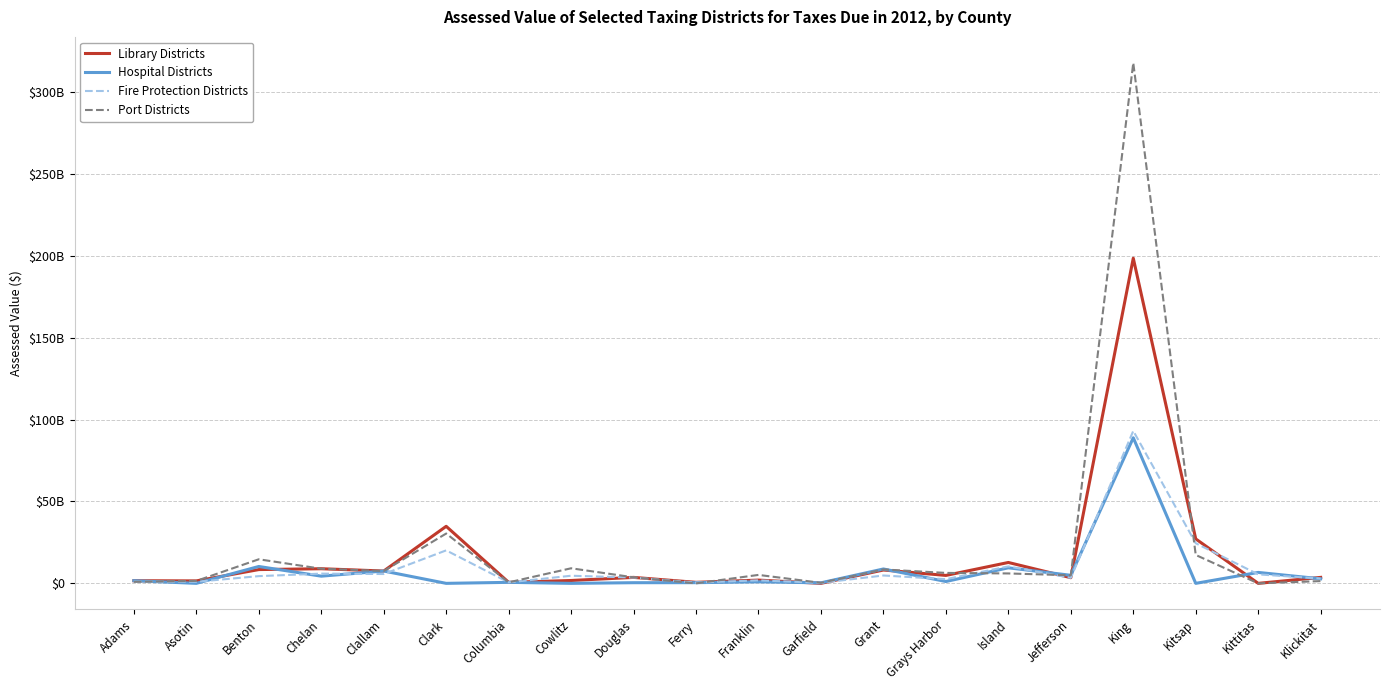

How many interior local peaks does the Fire Protection Districts series have?

7